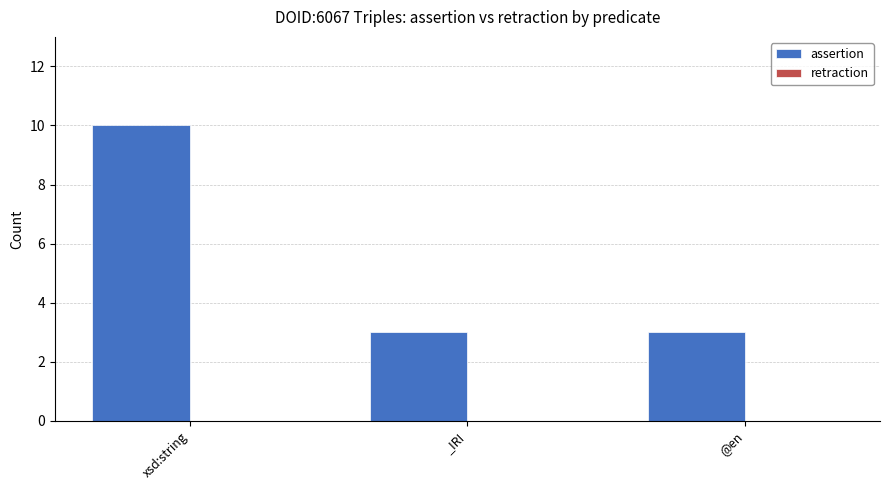

What is the value of the 1st bar from the left?

10